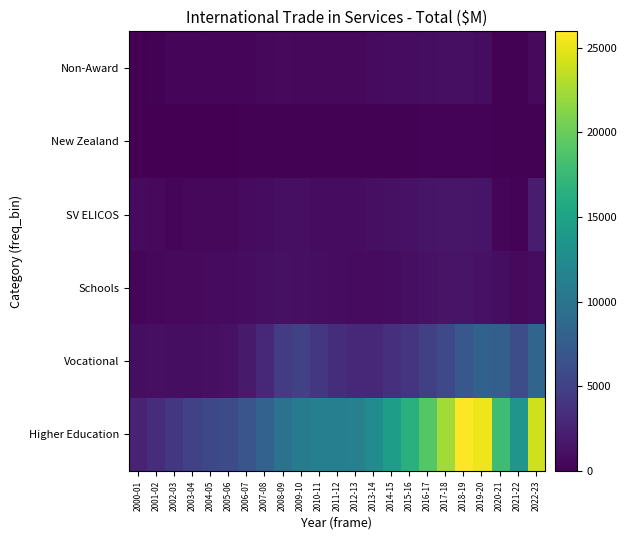

Reading right to left, extract all data points from this chart.

Higher Education: 2022-23=24116	2021-22=13502	2020-21=17862	2019-20=25269	2018-19=25975	2017-18=22399	2016-17=19160	2015-16=16492	2014-15=14448	2013-14=12549	2012-13=11288	2011-12=11172	2010-11=11237	2009-10=10730	2008-09=9715	2007-08=8131	2006-07=6824	2005-06=5947	2004-05=5597	2003-04=5059	2002-03=4210	2001-02=3323	2000-01=2531
Vocational: 2022-23=8511	2021-22=6098	2020-21=7878	2019-20=8041	2018-19=7070	2017-18=5743	2016-17=4885	2015-16=4013	2014-15=3456	2013-14=3008	2012-13=3003	2011-12=3422	2010-11=4198	2009-10=5114	2008-09=4531	2007-08=2986	2006-07=1841	2005-06=1265	2004-05=1057	2003-04=1006	2002-03=1010	2001-02=1055	2000-01=955
Schools: 2022-23=851	2021-22=648	2020-21=986	2019-20=1317	2018-19=1450	2017-18=1408	2016-17=1241	2015-16=1078	2014-15=913	2013-14=792	2012-13=775	2011-12=817	2010-11=941	2009-10=1074	2008-09=1178	2007-08=1101	2006-07=893	2005-06=777	2004-05=755	2003-04=703	2002-03=609	2001-02=538	2000-01=422
SV ELICOS: 2022-23=1989	2021-22=229	2020-21=372	2019-20=1430	2018-19=1600	2017-18=1566	2016-17=1436	2015-16=1287	2014-15=1199	2013-14=1066	2012-13=893	2011-12=816	2010-11=892	2009-10=1049	2008-09=1065	2007-08=887	2006-07=763	2005-06=606	2004-05=520	2003-04=508	2002-03=479	2001-02=688	2000-01=765
New Zealand: 2022-23=158	2021-22=129	2020-21=192	2019-20=263	2018-19=203	2017-18=238	2016-17=219	2015-16=193	2014-15=170	2013-14=147	2012-13=154	2011-12=179	2010-11=190	2009-10=198	2008-09=182	2007-08=146	2006-07=114	2005-06=93	2004-05=91	2003-04=87	2002-03=87	2001-02=78	2000-01=65
Non-Award: 2022-23=651	2021-22=104	2020-21=140	2019-20=834	2018-19=1048	2017-18=1025	2016-17=971	2015-16=845	2014-15=814	2013-14=711	2012-13=542	2011-12=534	2010-11=580	2009-10=601	2008-09=613	2007-08=600	2006-07=504	2005-06=458	2004-05=430	2003-04=373	2002-03=329	2001-02=153	2000-01=0